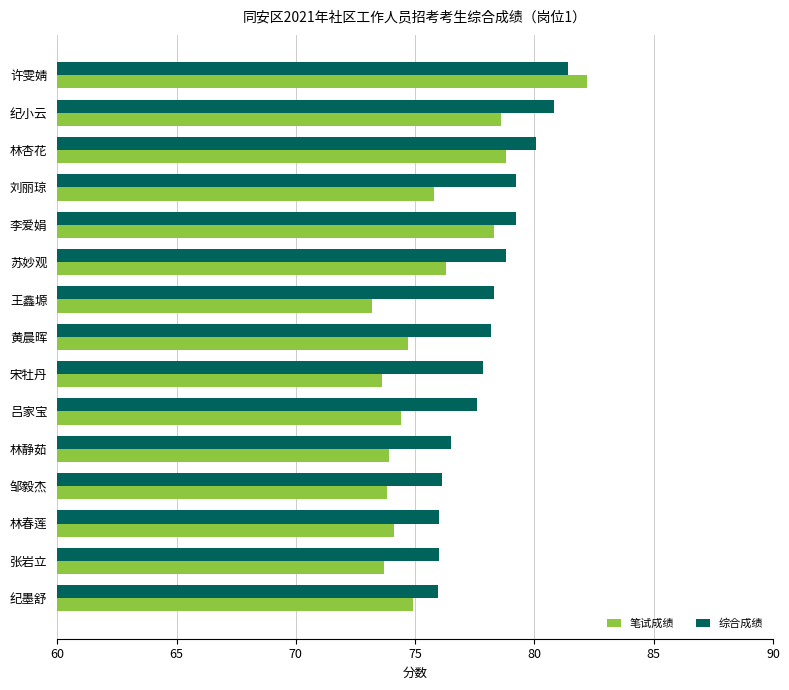

Which label corresponds to the largest value in the chart?

许雯婧